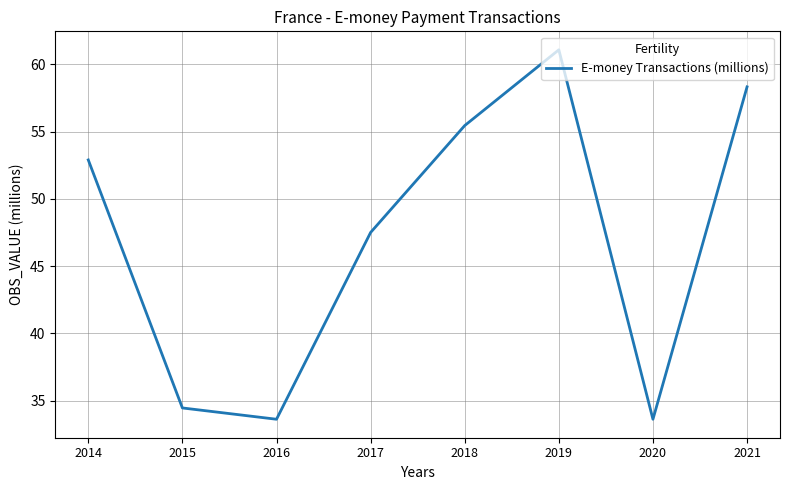

True or false: the data shows 19.1 at 2016.

False